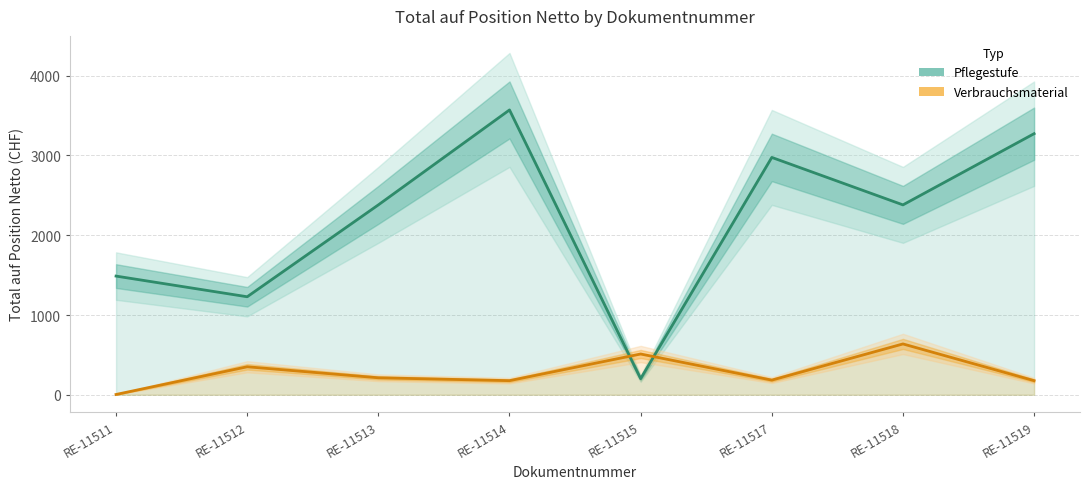

What is the approximate value of Verbrauchsmaterial at RE-11514?

176.8